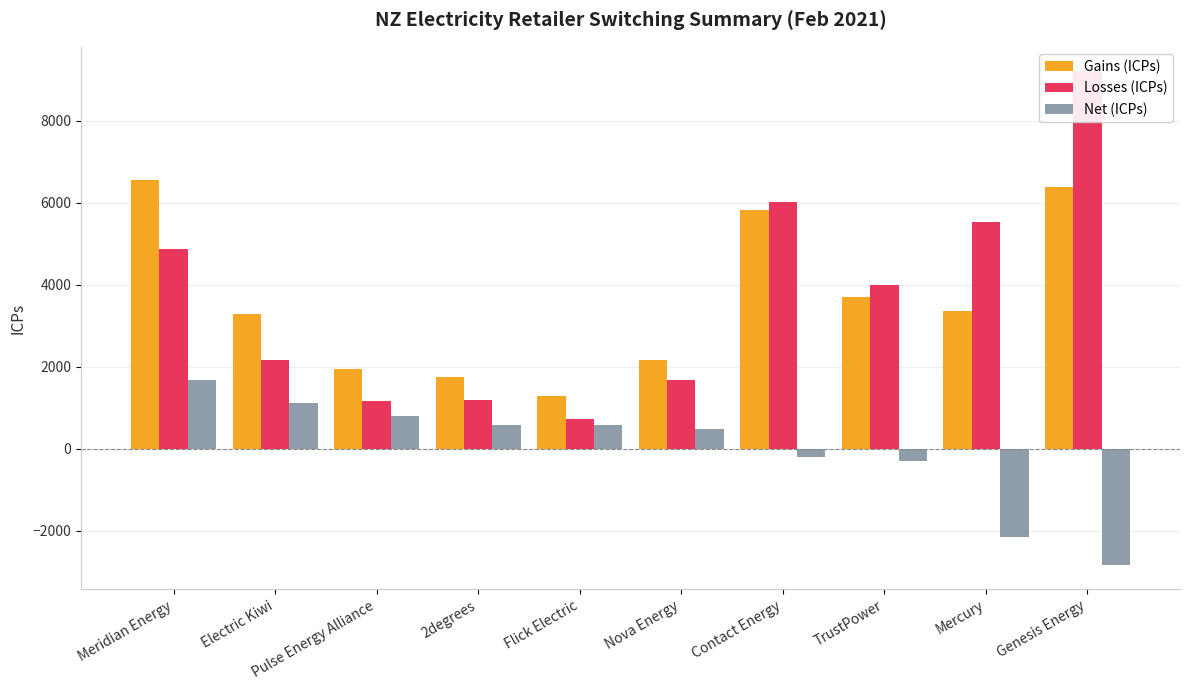

At which category does the chart reach its minimum across all series?

Genesis Energy